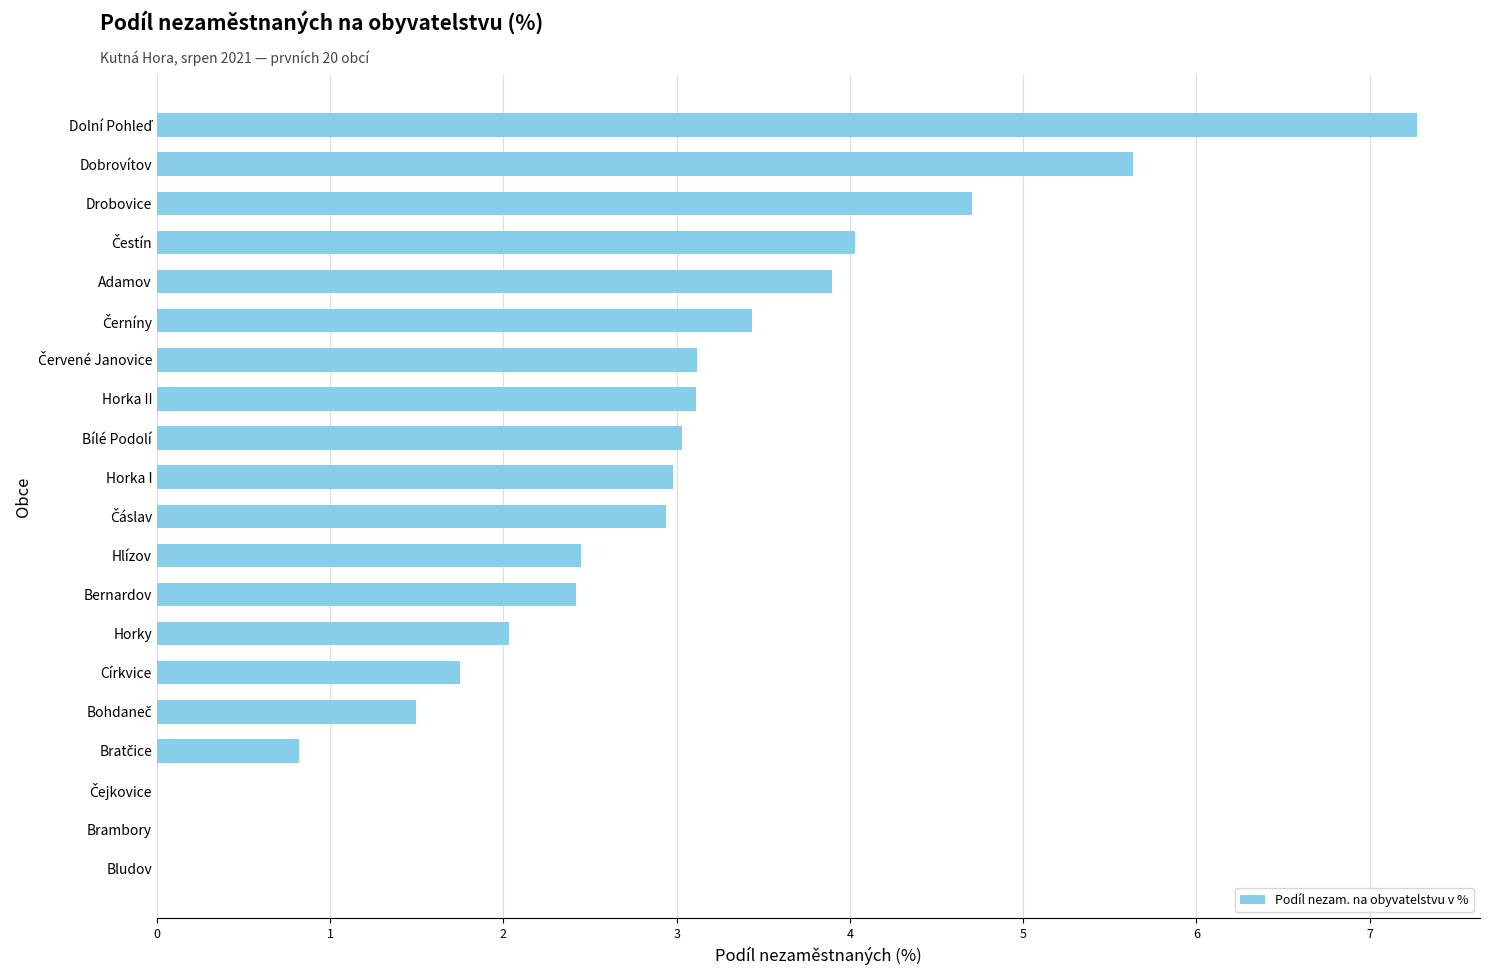

Count the number of values greater than 2.

14